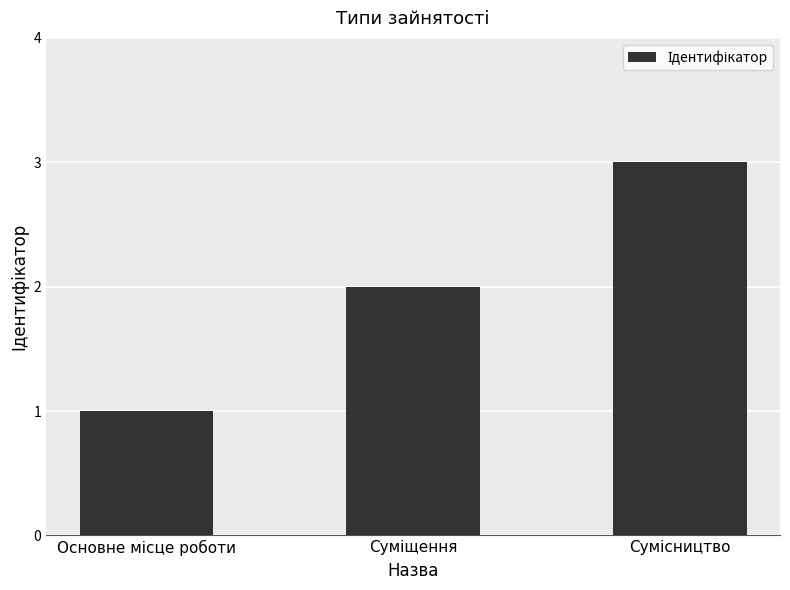

What is the maximum value shown in the chart?

3